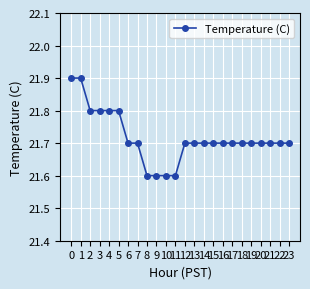

How many values are between 21 and 22?

24